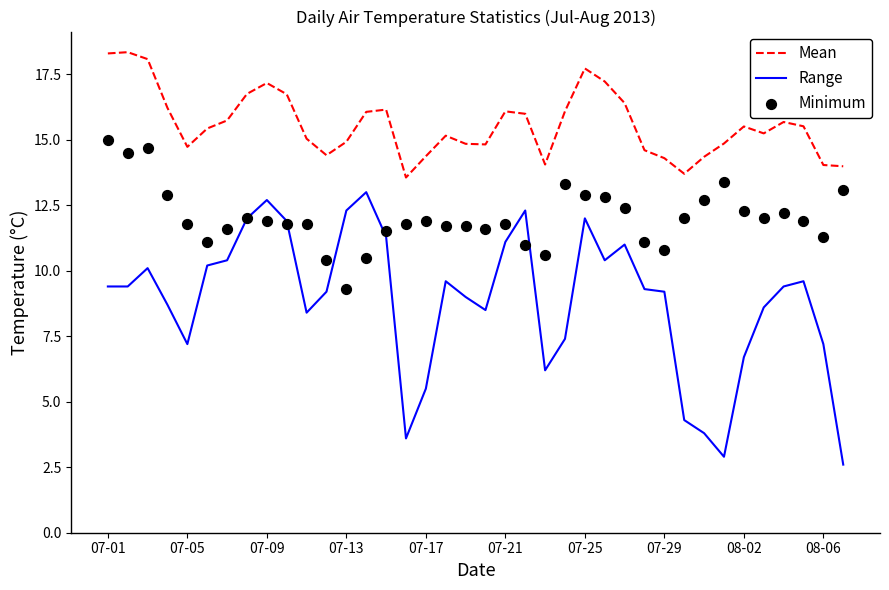

What is the highest value of the Mean series?

18.3